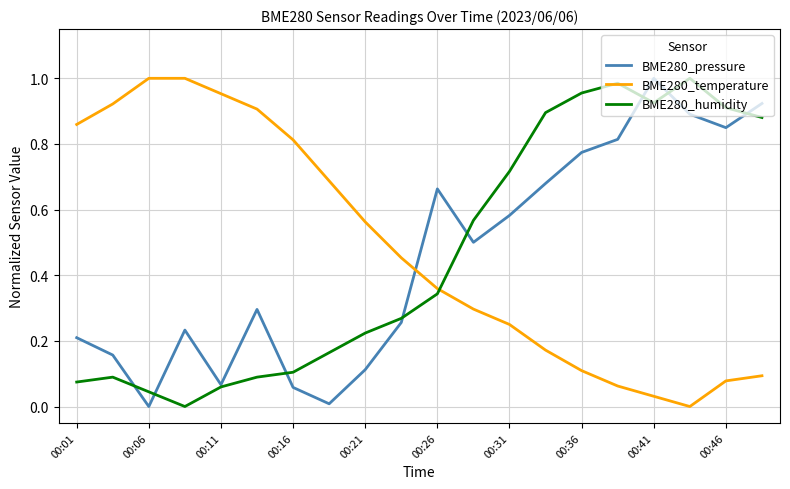

Which series ends up on top after the final intersection of BME280_pressure and BME280_temperature?

BME280_pressure